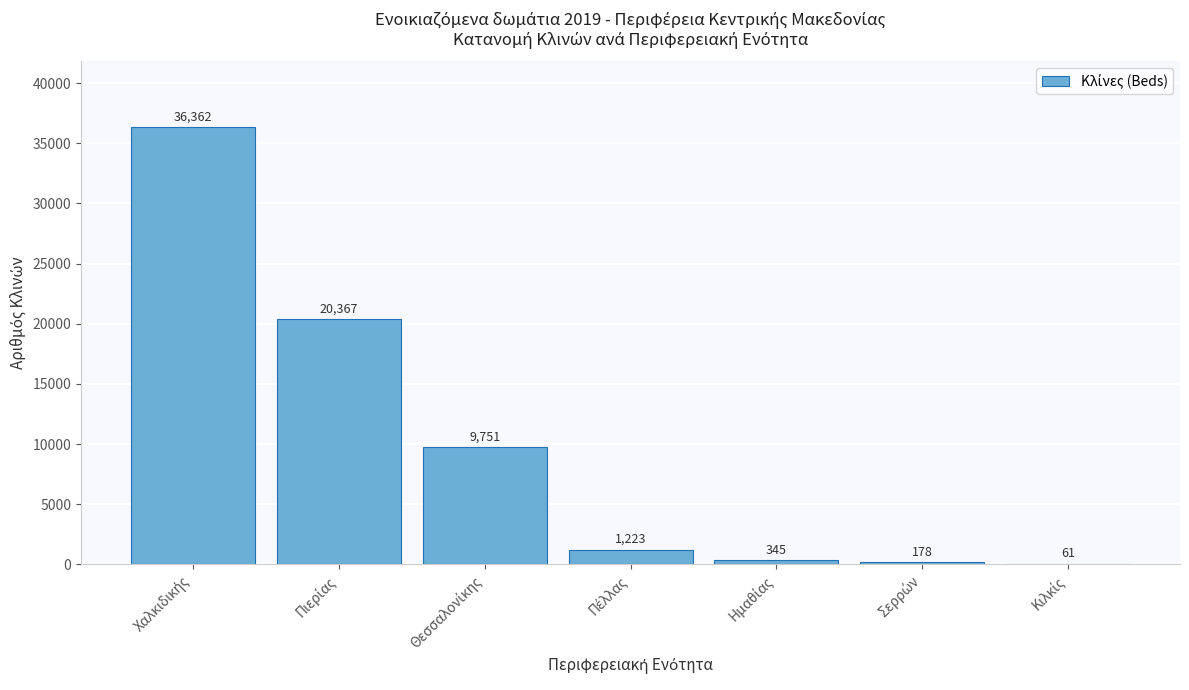

What is the greatest value displayed?

36362